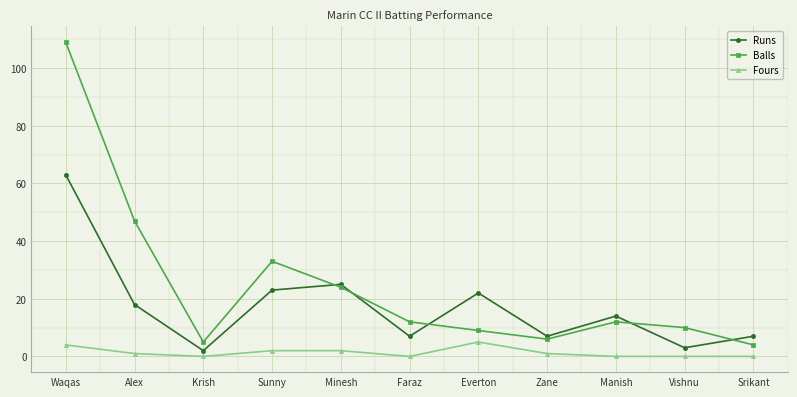

What position from the right is Alex?

10